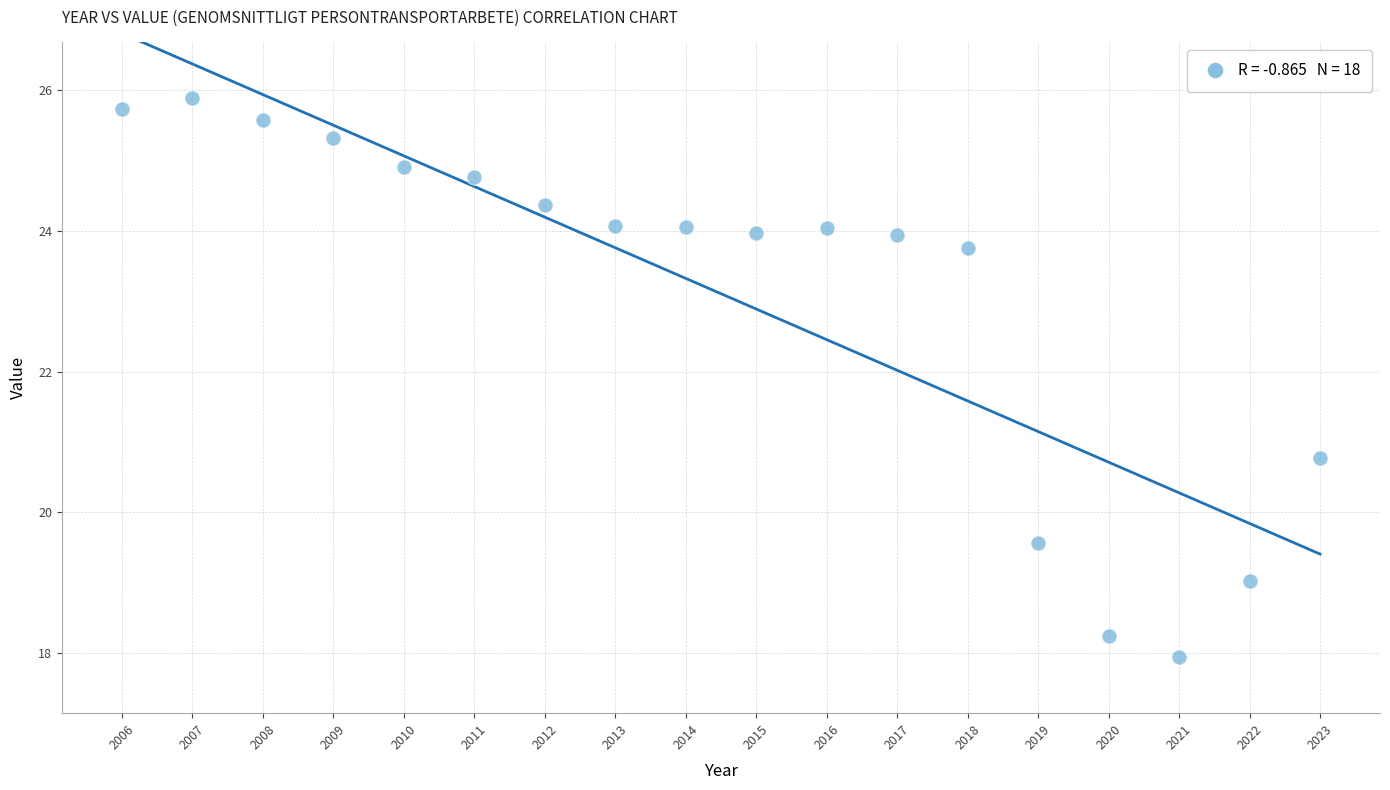

What Y value in the scatter plot is closest to 21?

20.8